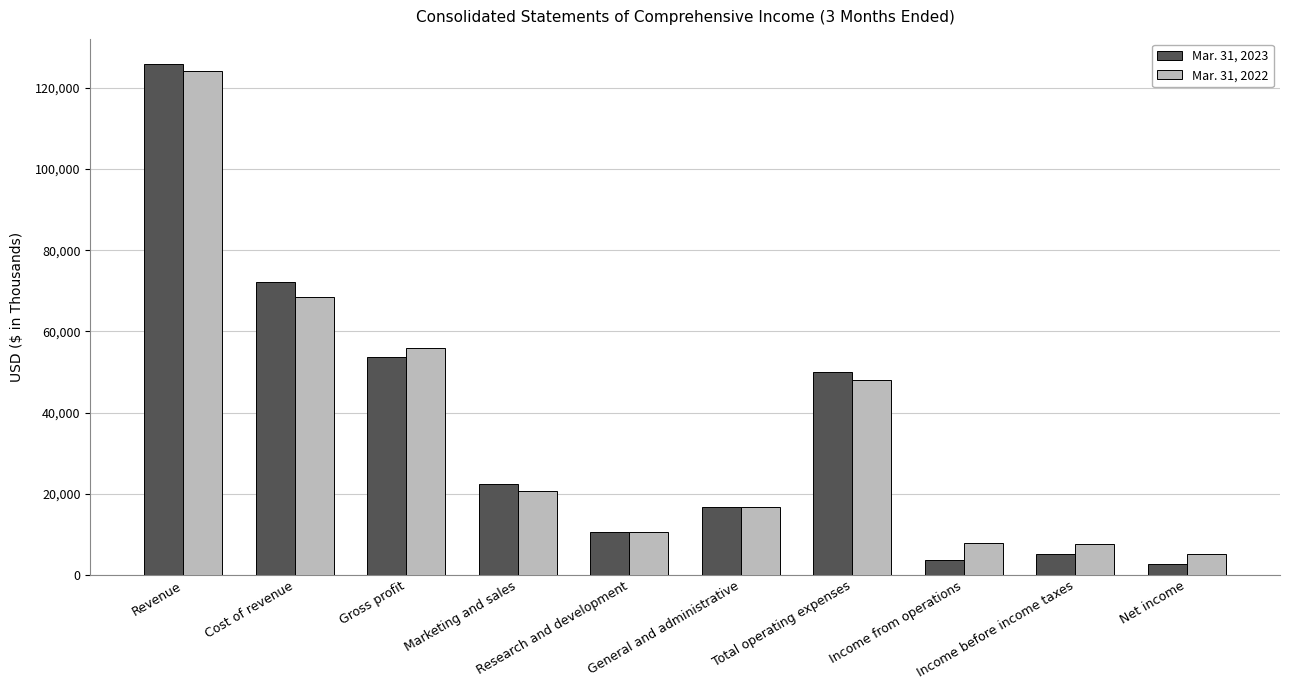

Are the bars grouped side by side (vs. stacked)?

Yes